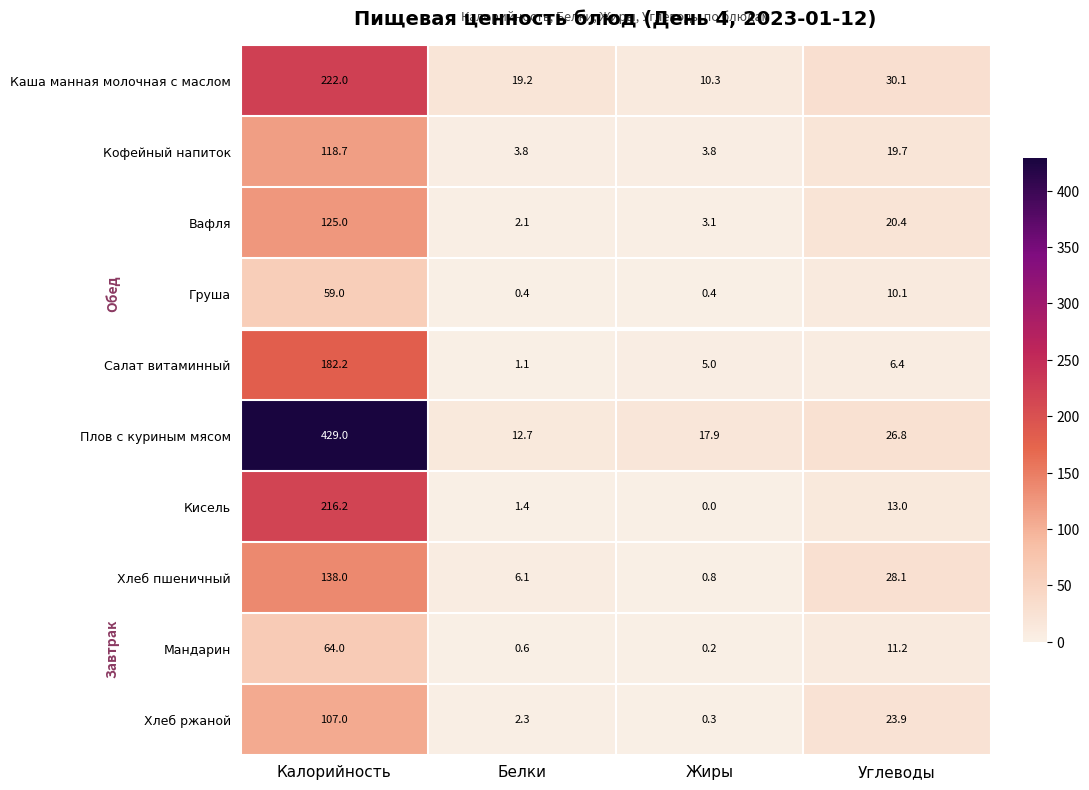

At which category is the sum across all series the highest?

Калорийность